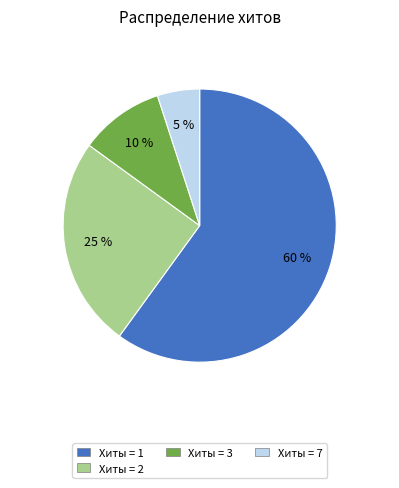

Is there a majority slice in this chart?

Yes